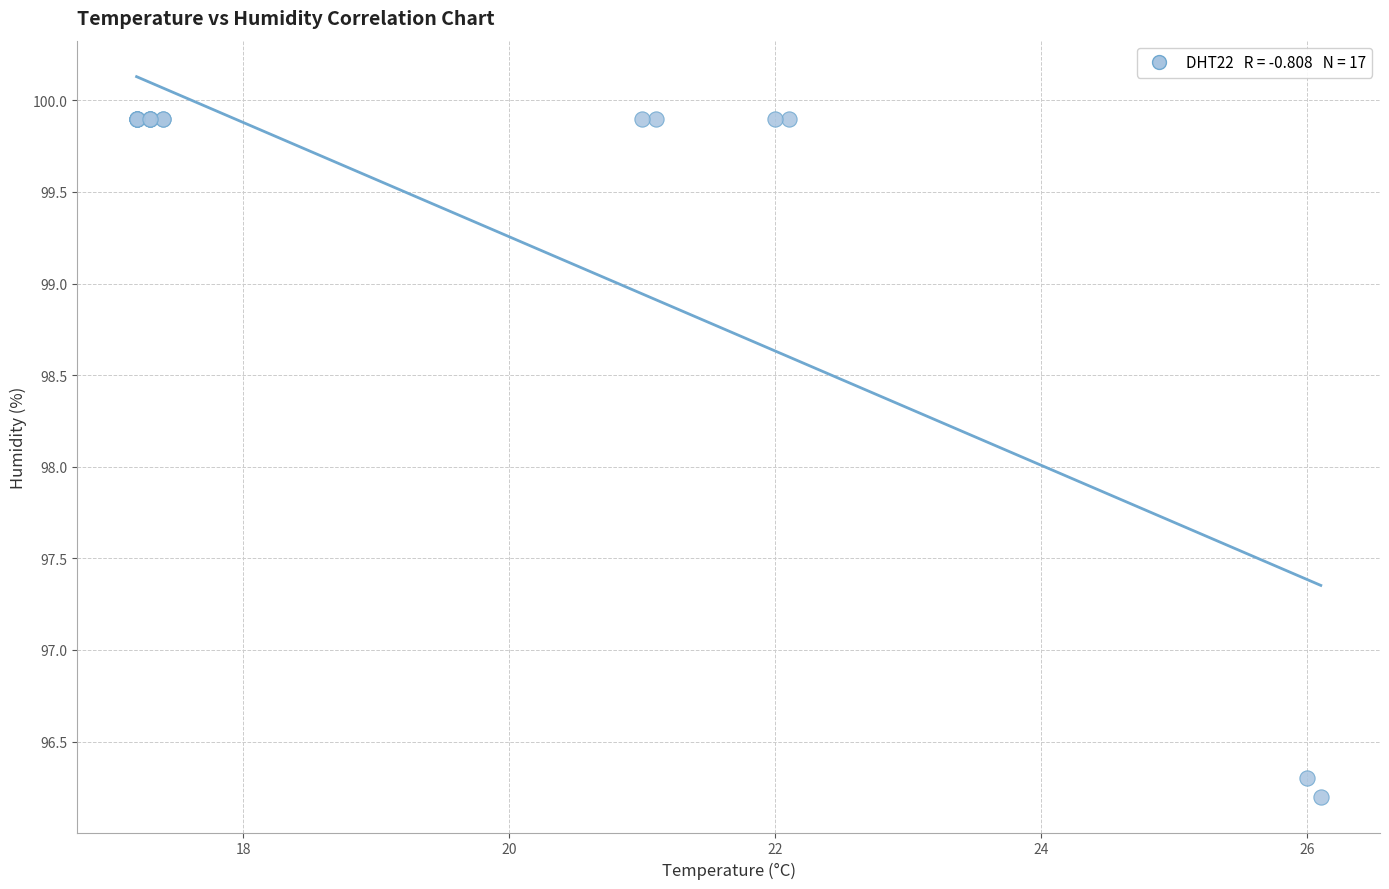

What Y value in the scatter plot is closest to 98?

96.3